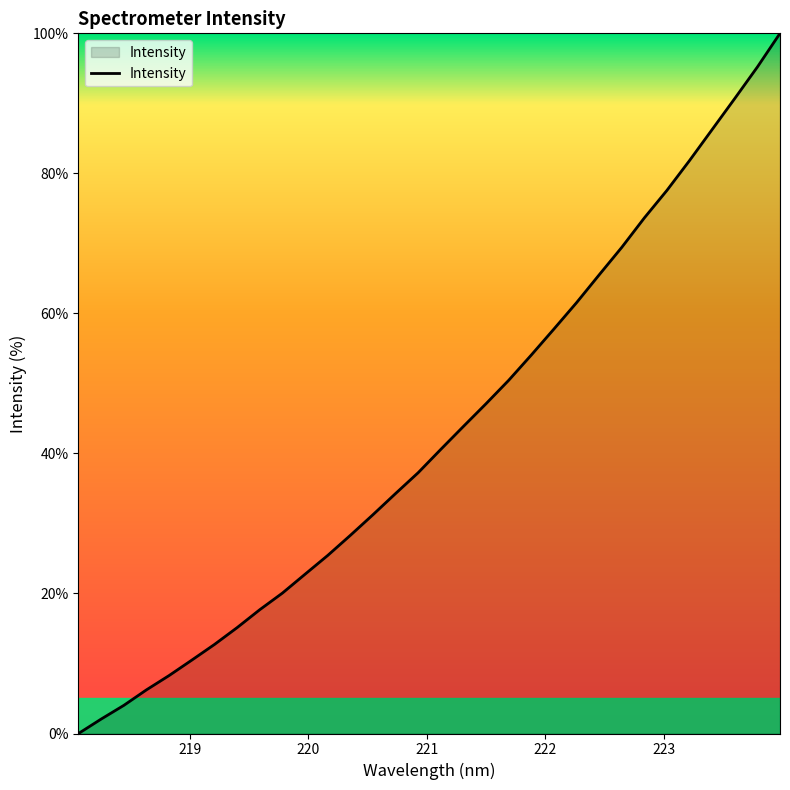

How many values exceed 40?

16